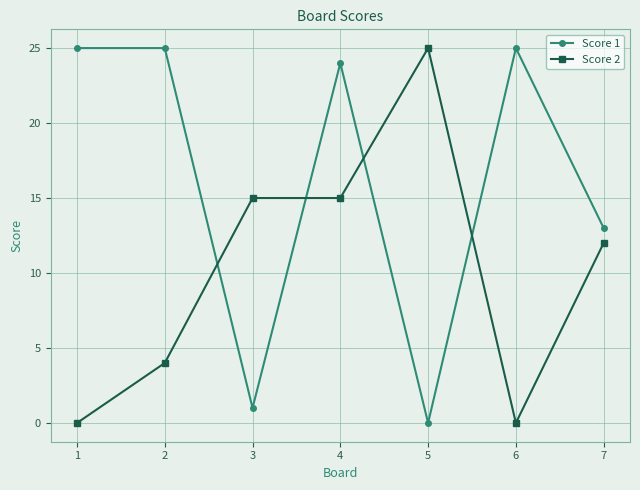

What is the spread (max minus min) of values at 2?

21